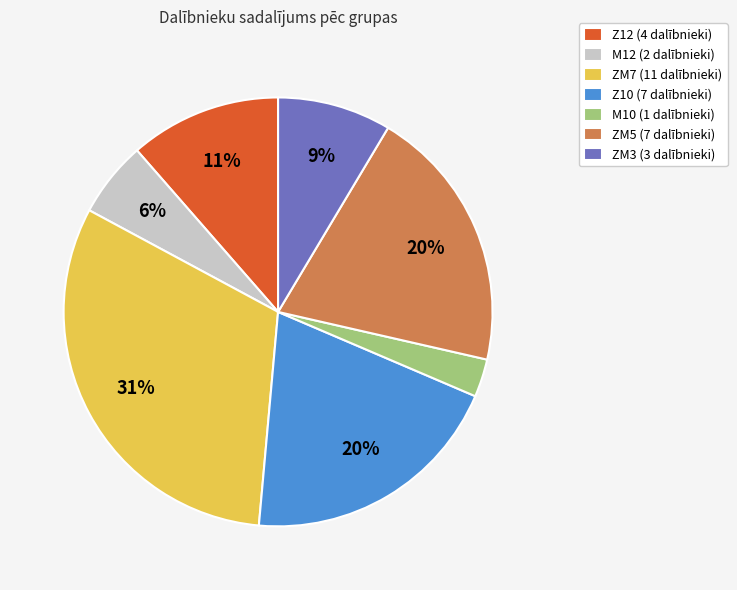

Do Z10 (7 dalībnieki) and M12 (2 dalībnieki) together represent more than half of the pie?

No